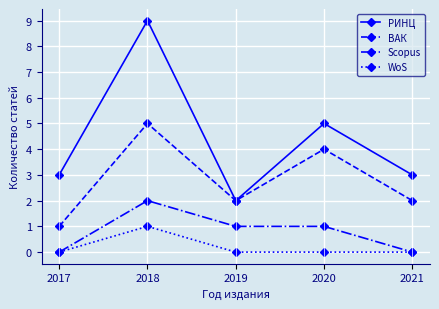

Rank the series at 2020 from lowest to highest value.

WoS, Scopus, ВАК, РИНЦ